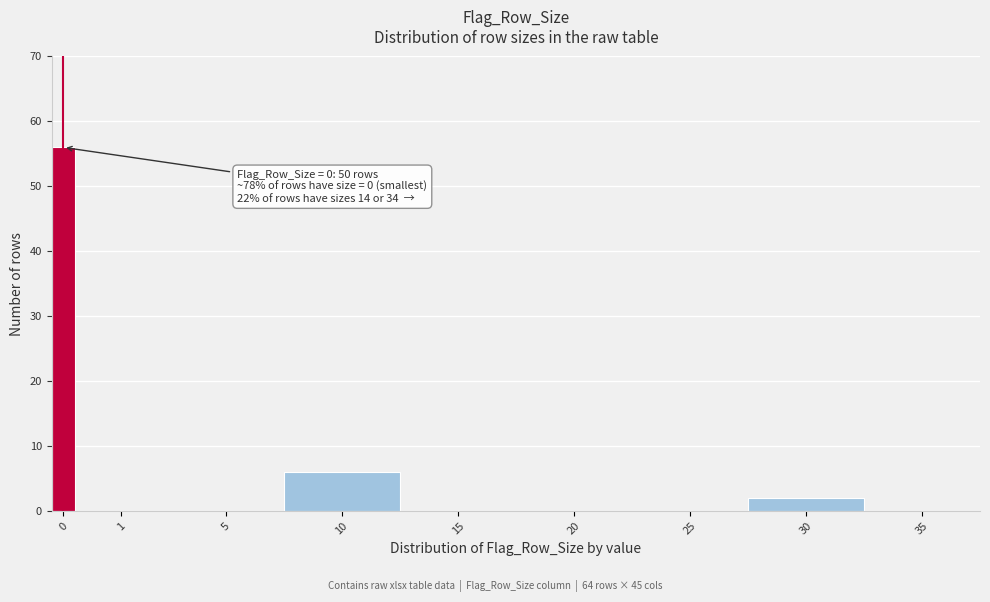

Reading left to right, what are all the values shown in this chart?

0=56	1=0	5=0	10=6	15=0	20=0	25=0	30=2	35=0